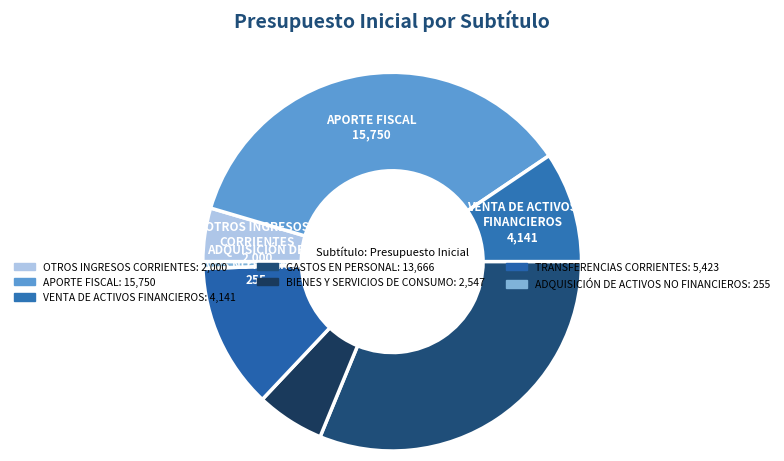

Is there any slice that represents more than half of the pie?

No